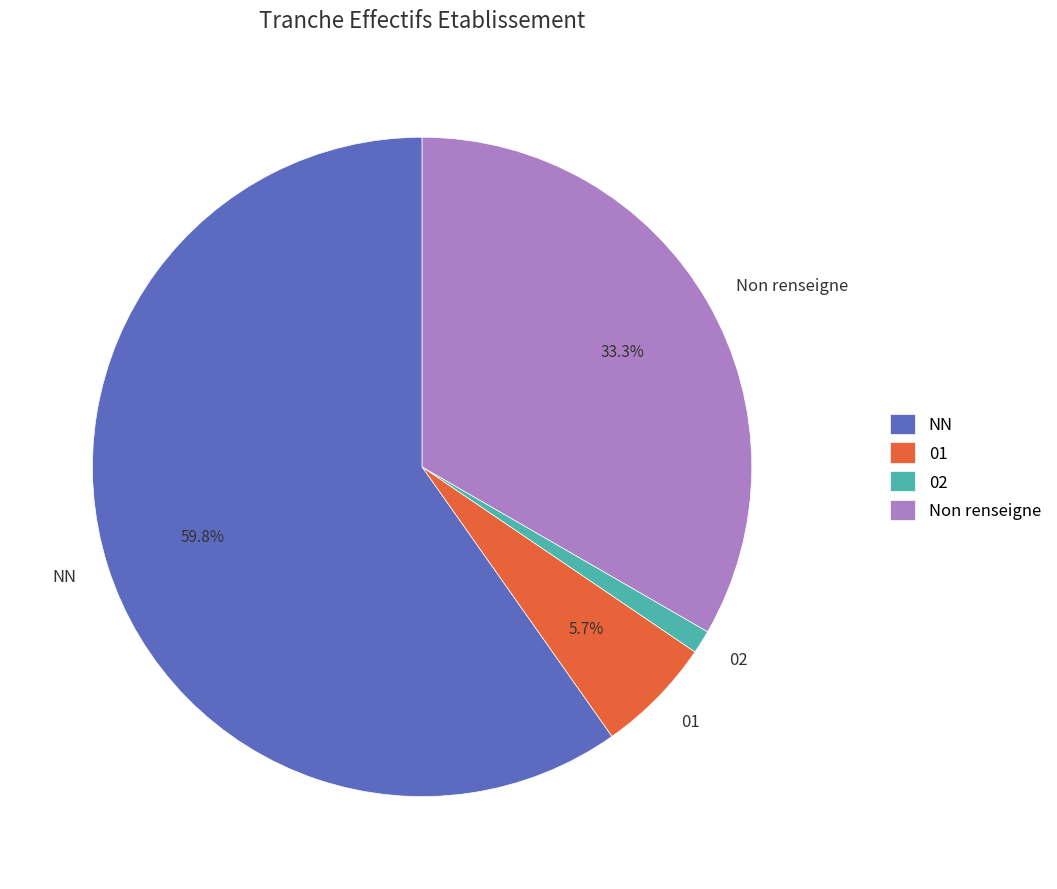

Do Non renseigne and 02 together represent more than half of the pie?

No